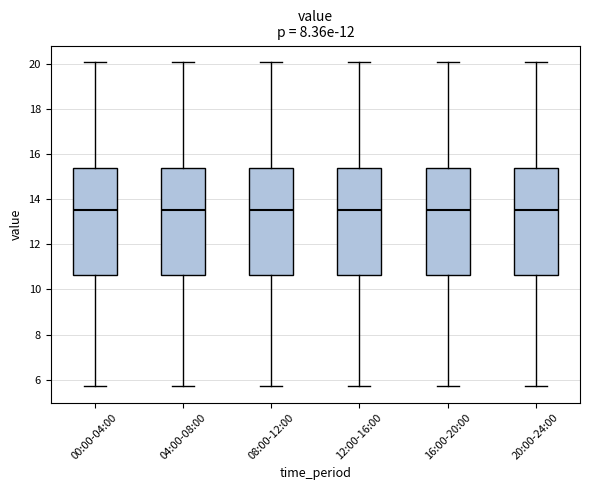

Where is the upper edge of the box for 16:00-20:00 on the y-axis? The values are not printed on the chart, so give them approximately, as read against the axis.

15.4